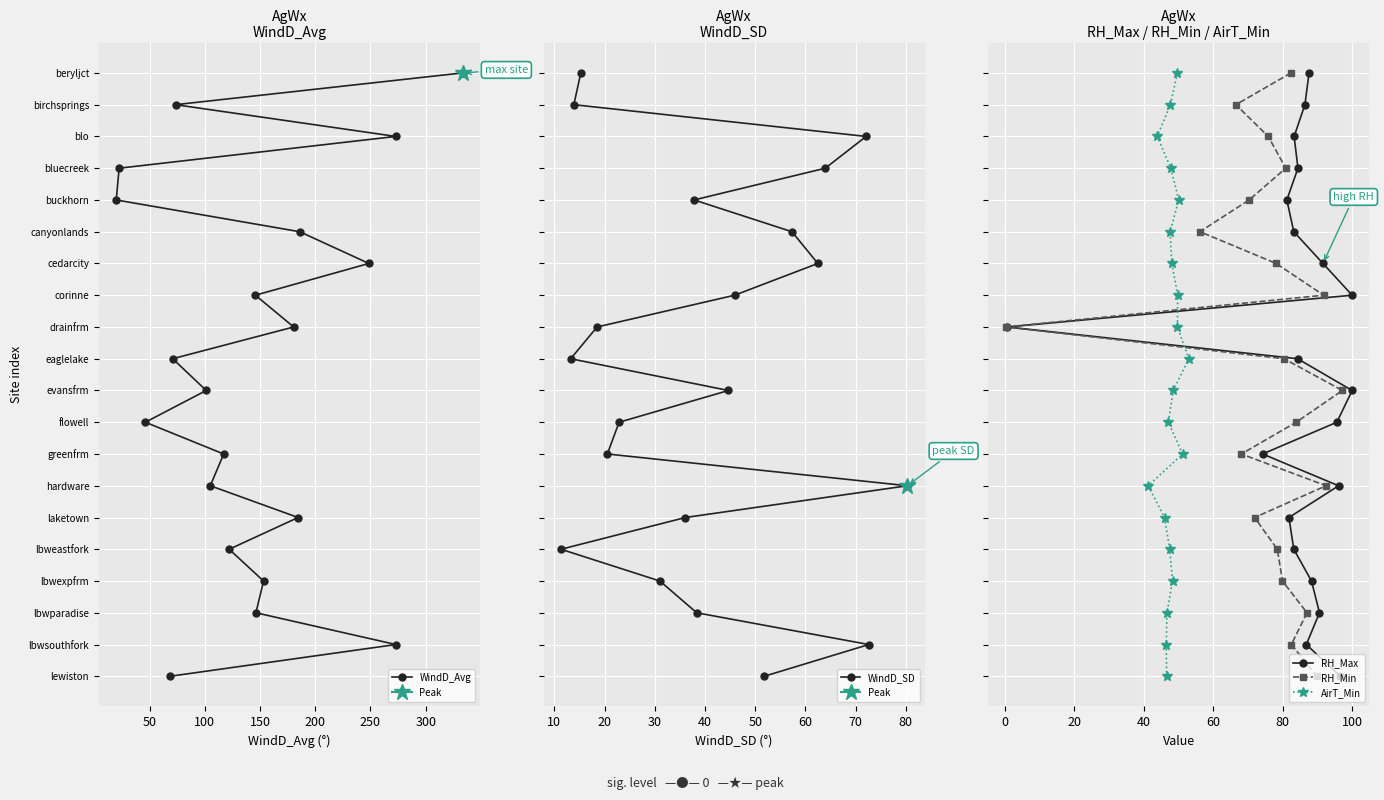

What is the total value across all series at 350?

35